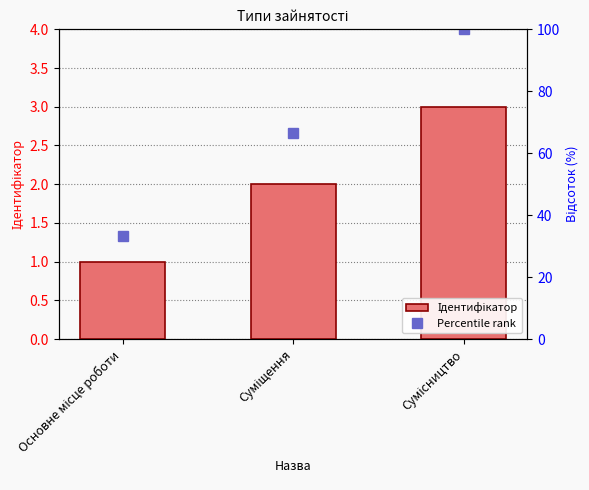

What is the difference between the maximum and minimum values?

2